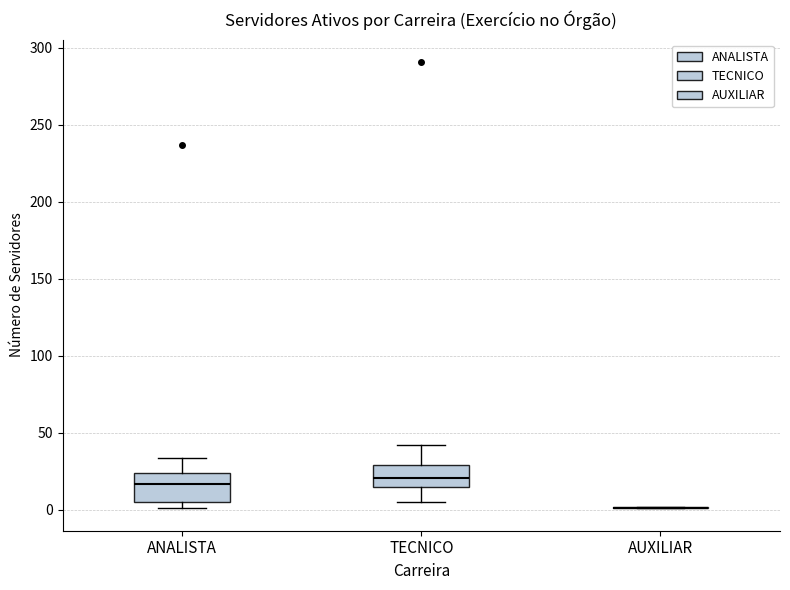

Reading left to right, transcribe this box plot: for each box, give where its median line is, the range the box spans, and where its two whiskers end, as read against the y-axis. The values are not printed on the chart, so give them approximately, as read against the axis.

ANALISTA: median 15, box 5 to 25, whiskers 0 to 35
TECNICO: median 20, box 15 to 30, whiskers 5 to 40
AUXILIAR: box collapsed to a line at 0, whiskers 0 to 0